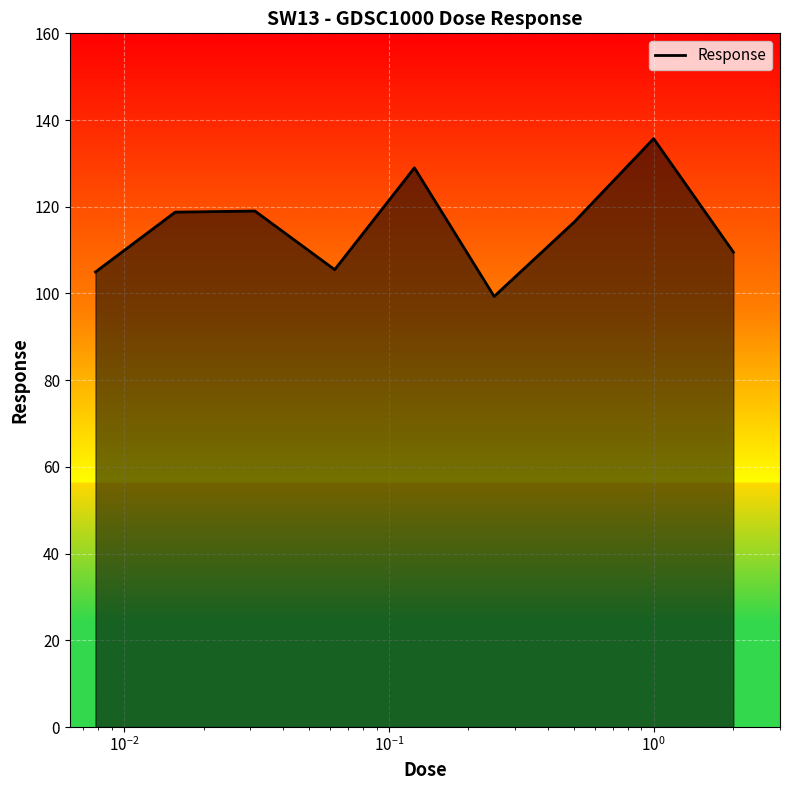

What is the minimum value shown in the chart?

99.3